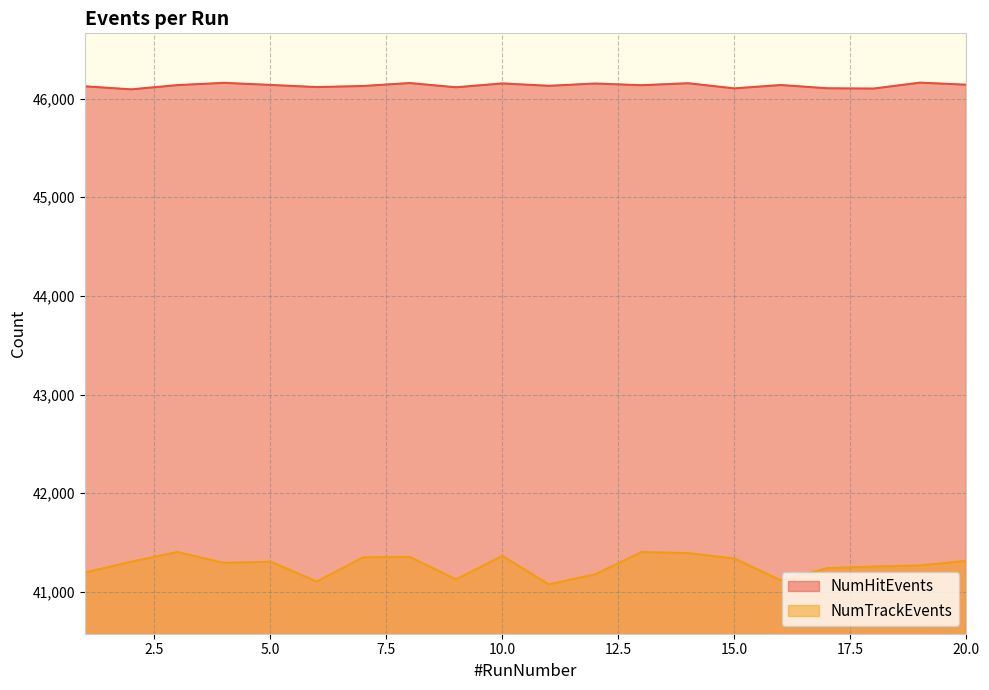

Between 6 and 8, which series saw the biggest shift?

NumTrackEvents